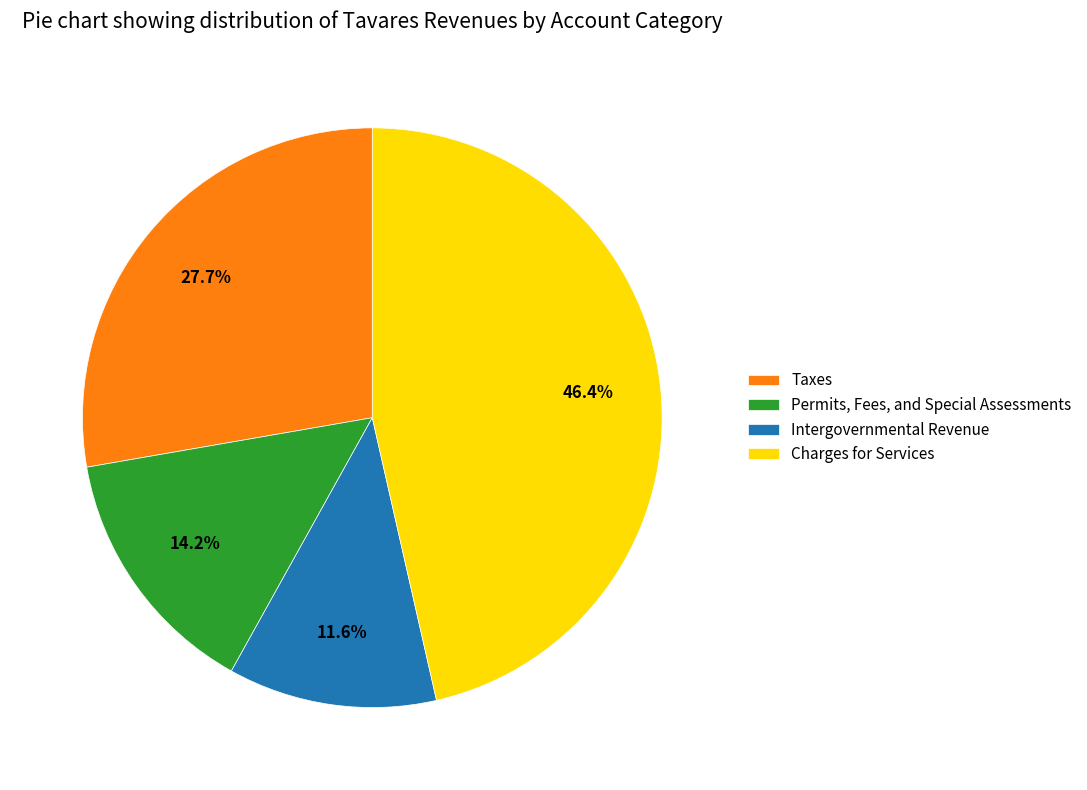

To the nearest percent, what percentage of the pie is Taxes?

28%